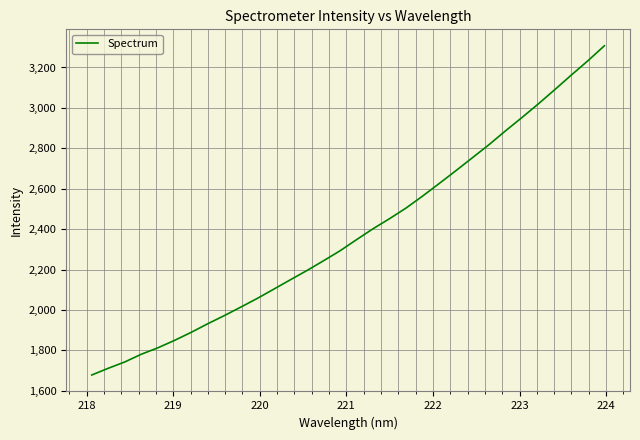

What is the difference between the maximum and minimum values?

1629.2